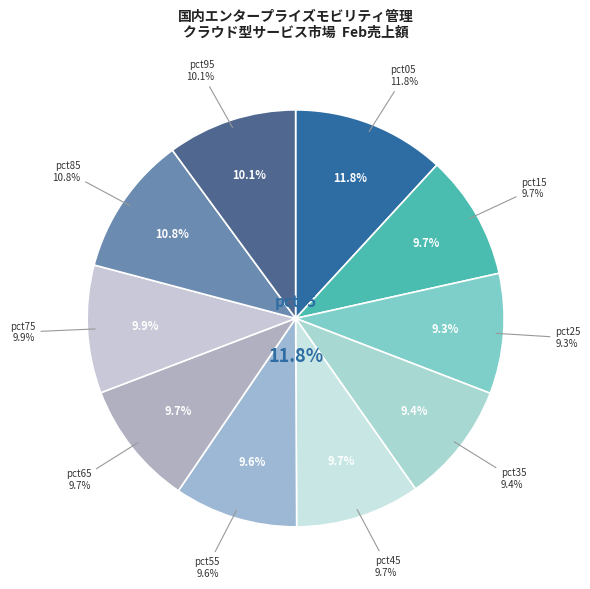

The pct55 slice represents 10% of the pie. True or false?

True